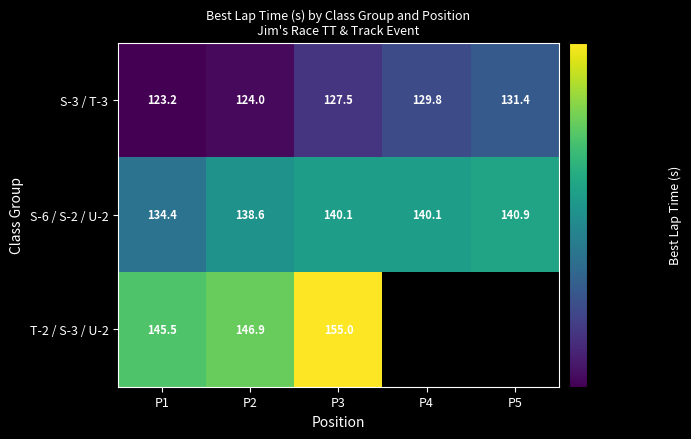

At which category does the chart reach its minimum across all series?

P1